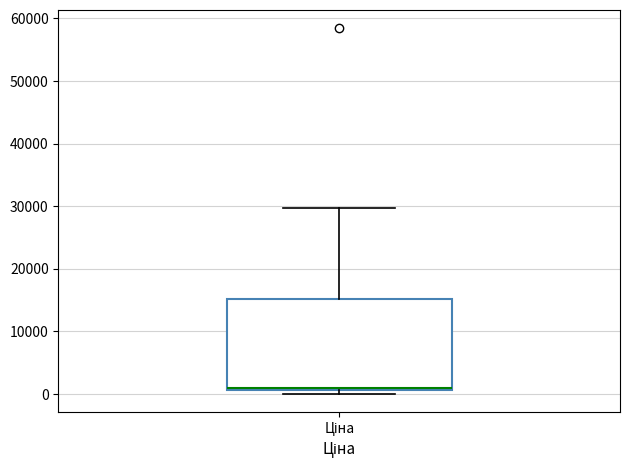

Where is the upper edge of the box for Ціна on the y-axis? The values are not printed on the chart, so give them approximately, as read against the axis.

15000